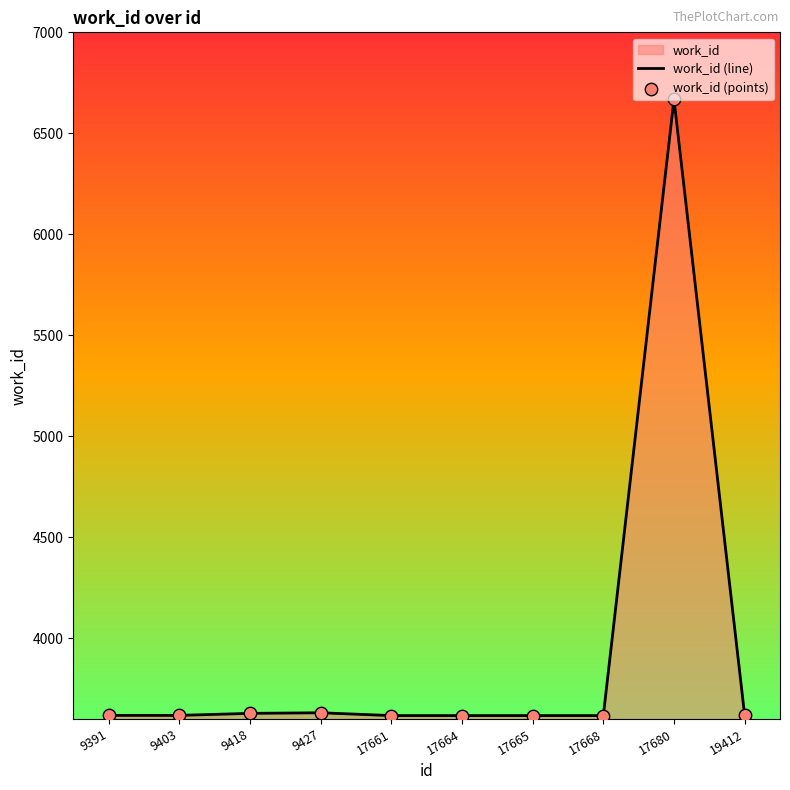

What is the total value across all series at 17668?

7234